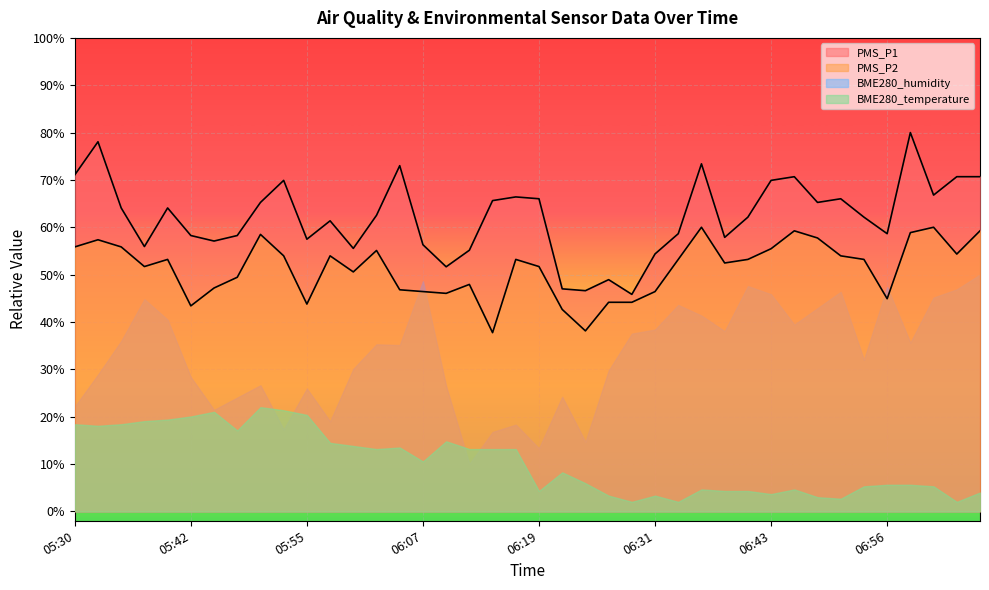

Rank the series at 06:19 from lowest to highest value.

BME280_temperature, BME280_humidity, PMS_P2, PMS_P1